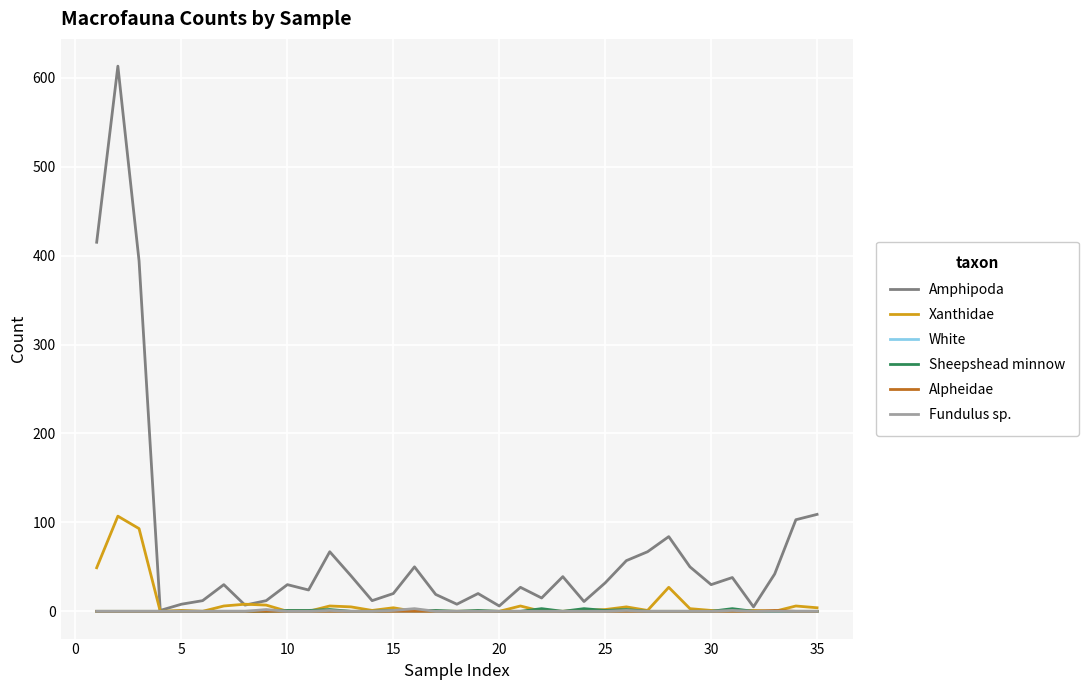

Count the Sheepshead minnow values in the range 0 to 1.

30